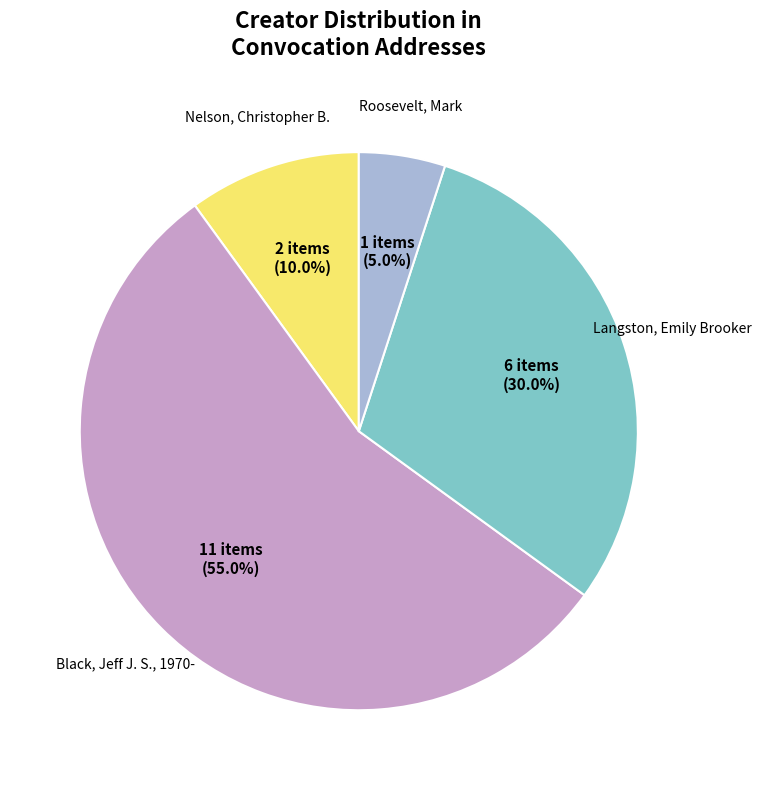

To the nearest percent, what is the average slice percentage?

25%